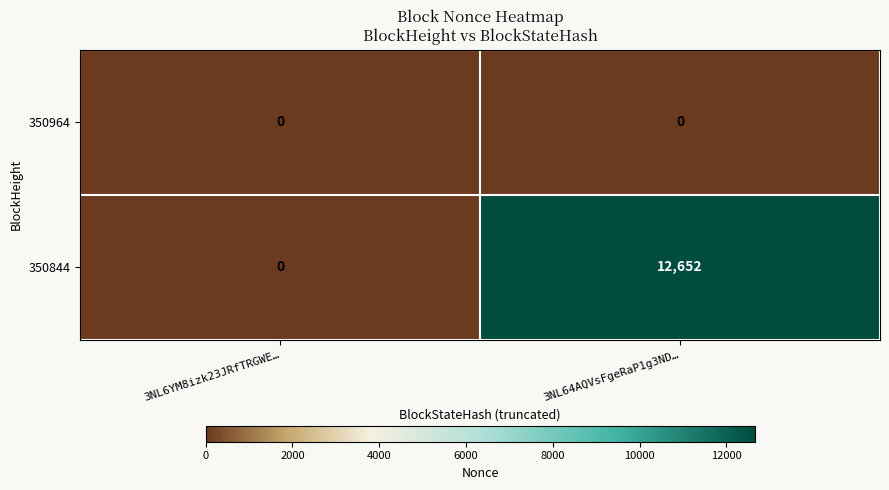

How many distinct data groups are displayed?

2